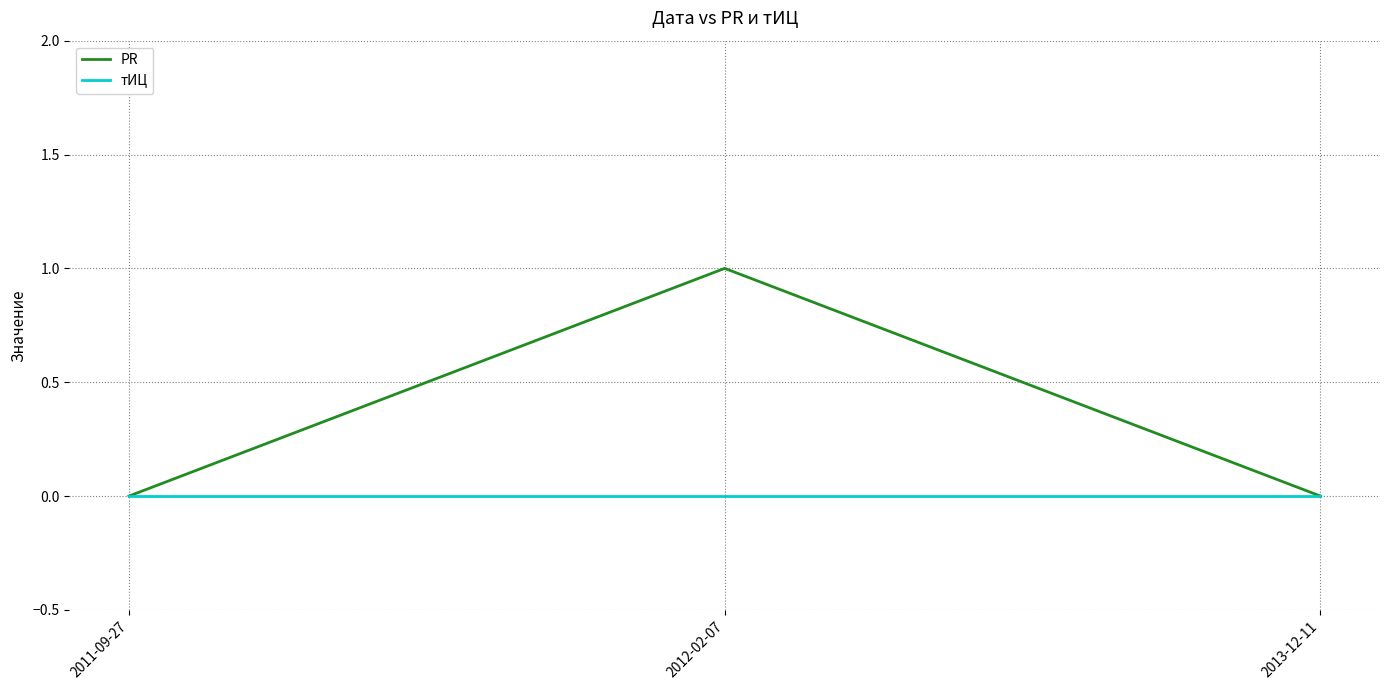

How many distinct data groups are displayed?

2